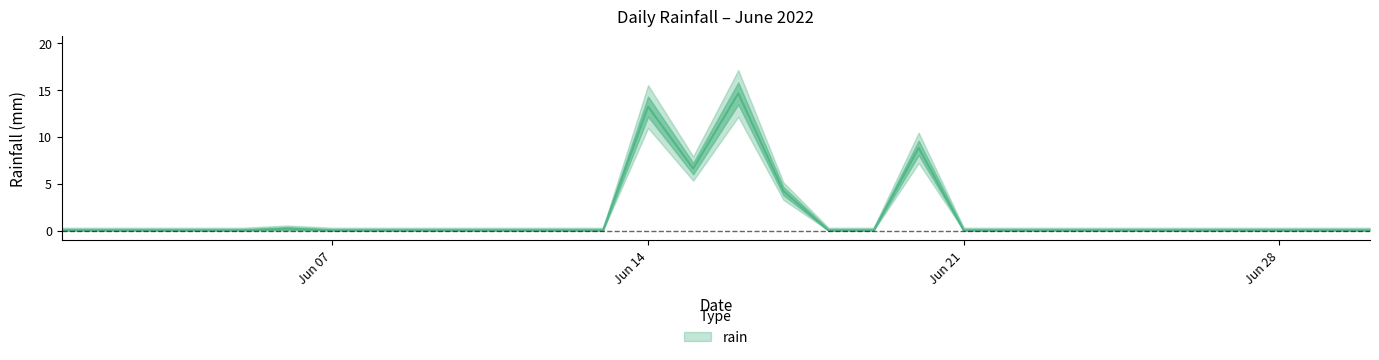

Reading right to left, what are all the values shown in this chart?

0.0	0.0	0.0	0.0	0.0	0.0	0.0	0.0	0.0	0.0	8.8	0.0	0.0	4.2	14.6	6.6	13.2	0.0	0.0	0.0	0.0	0.0	0.0	0.0	0.2	0.0	0.0	0.0	0.0	0.0